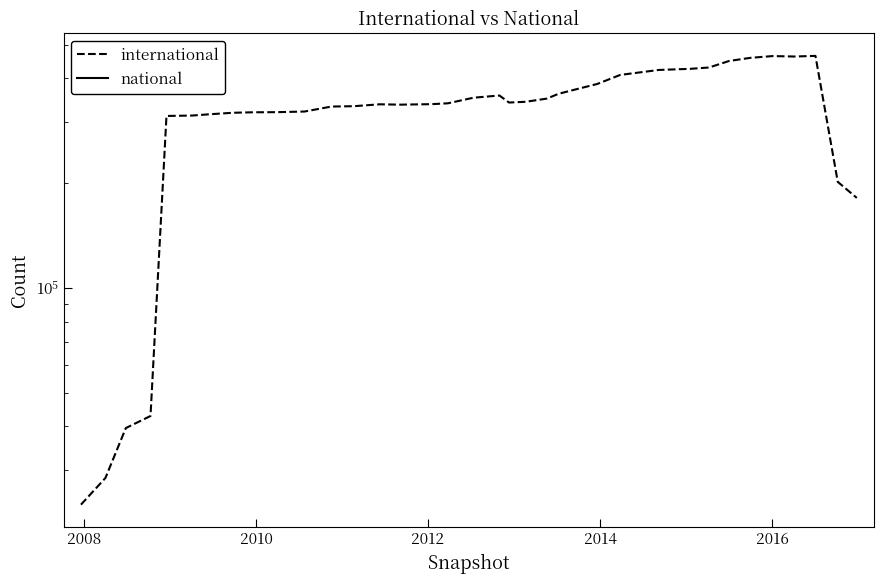

True or false: national and international intersect in this chart.

False